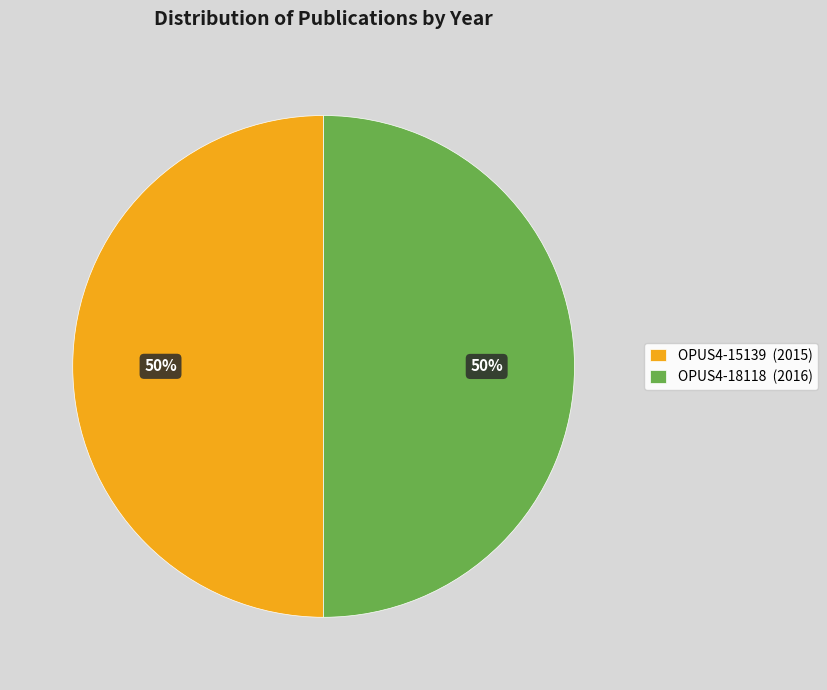

Is the sum of OPUS4-18118 and OPUS4-15139 greater than half?

Yes